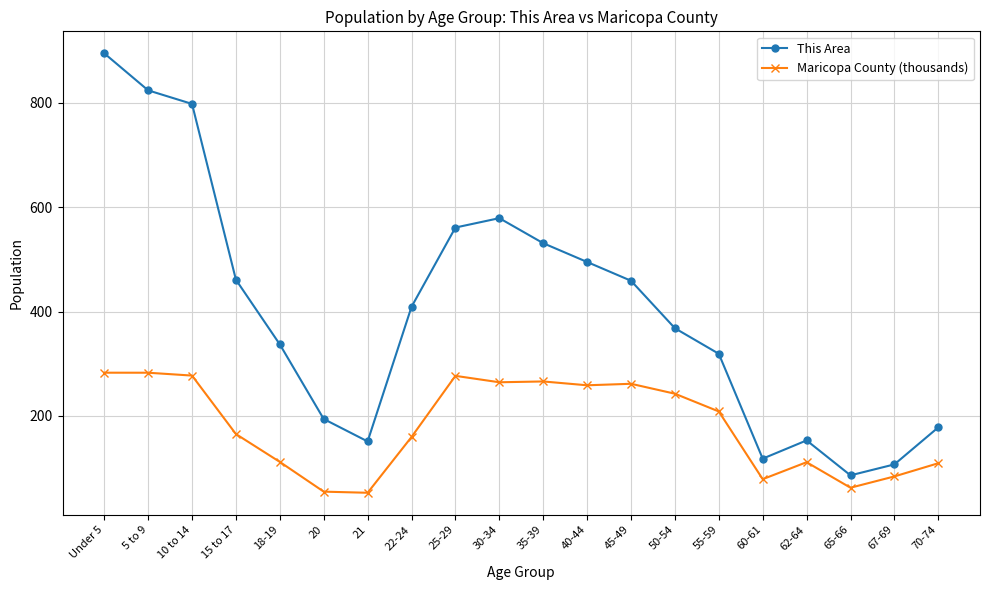

Which label corresponds to the largest value in the chart?

Under 5